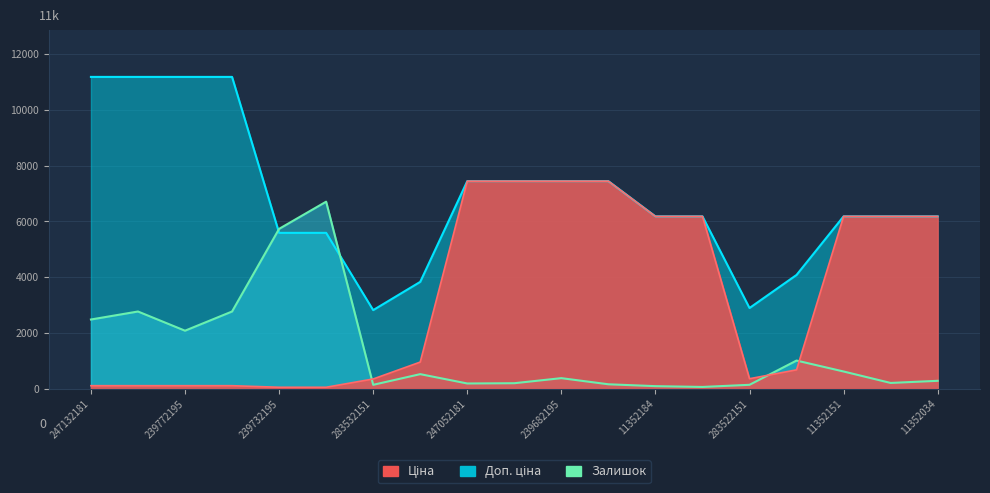

True or false: Доп. ціна has more than 1 points higher than both neighbors.

False